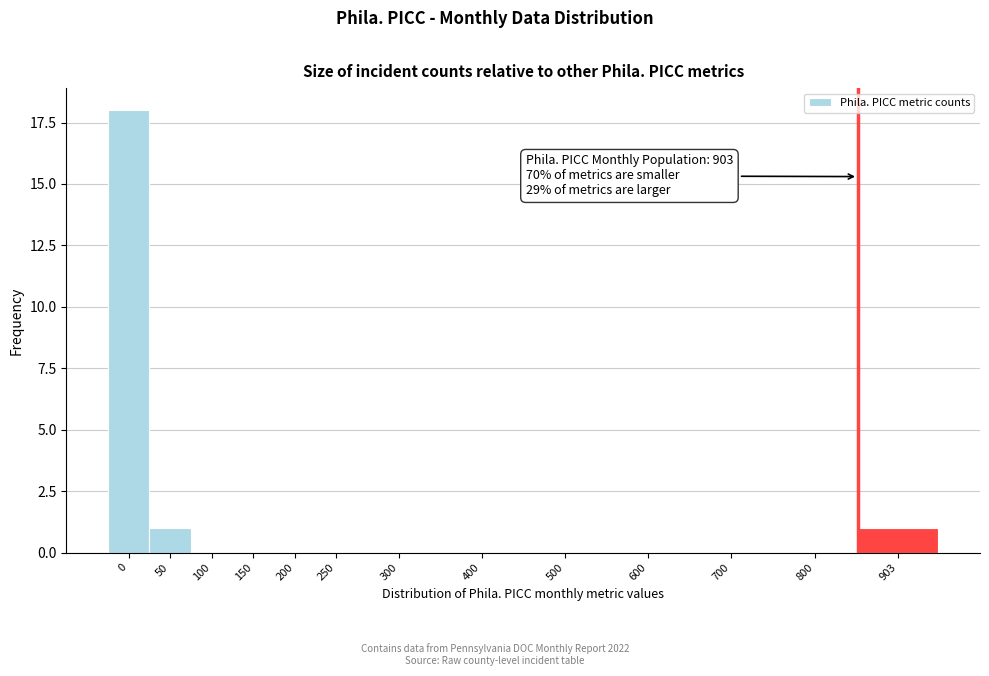

Reading right to left, transcribe all the data shown in this chart.

903=1	800=0	700=0	600=0	500=0	400=0	300=0	250=0	200=0	150=0	100=0	50=1	0=18